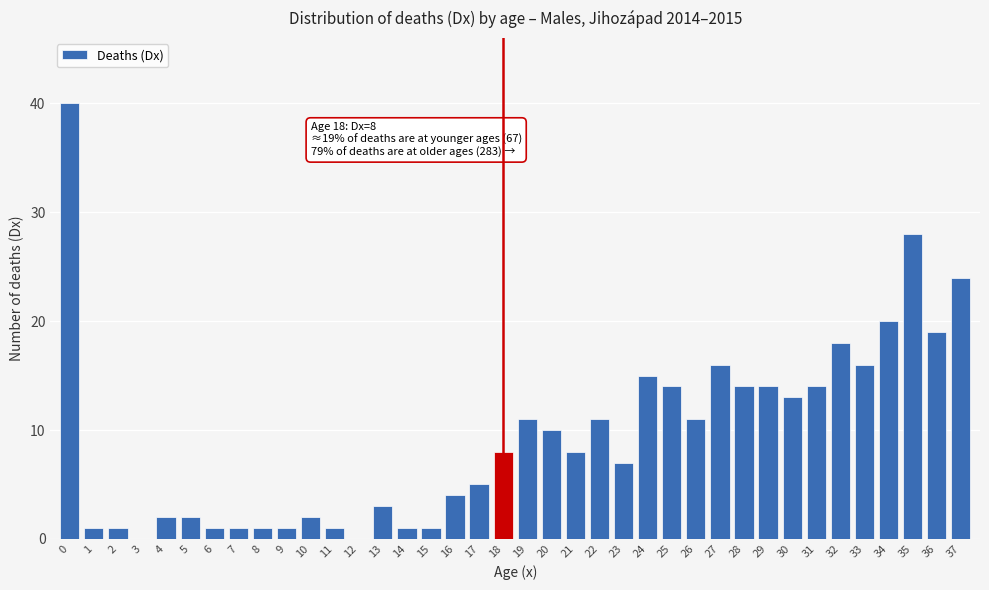

What is the maximum value shown in the chart?

40